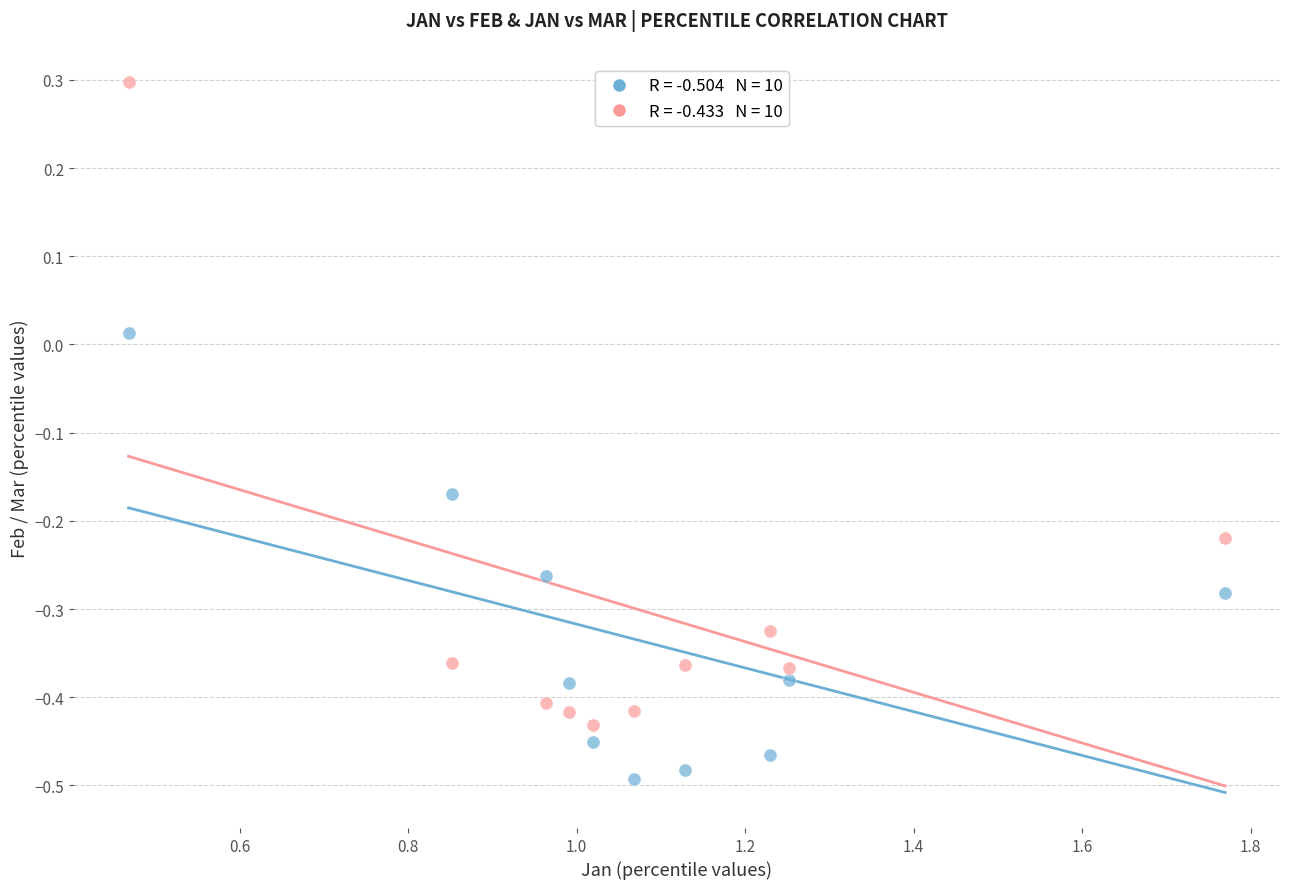

Across all data points, what is the range of X values (max minus min)?

1.3